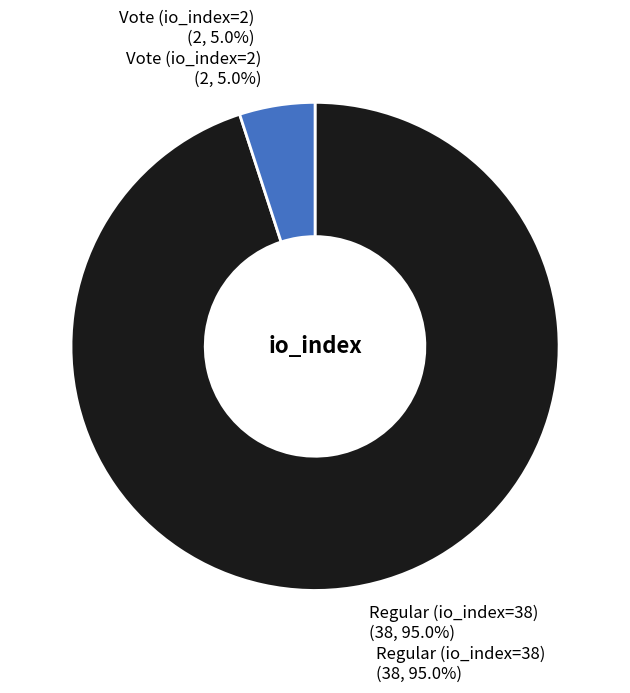

Which category has the biggest portion of the pie?

Regular (io_index=38)